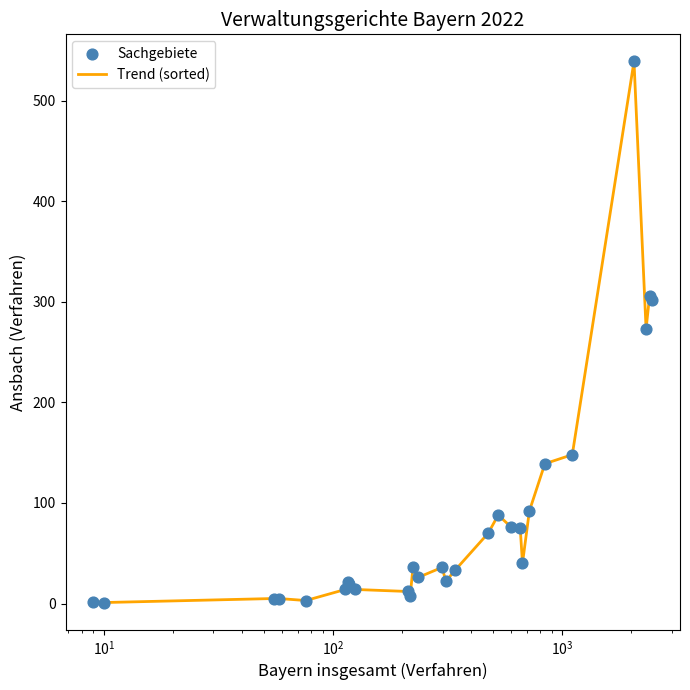

What is the maximum value shown in the chart?

539